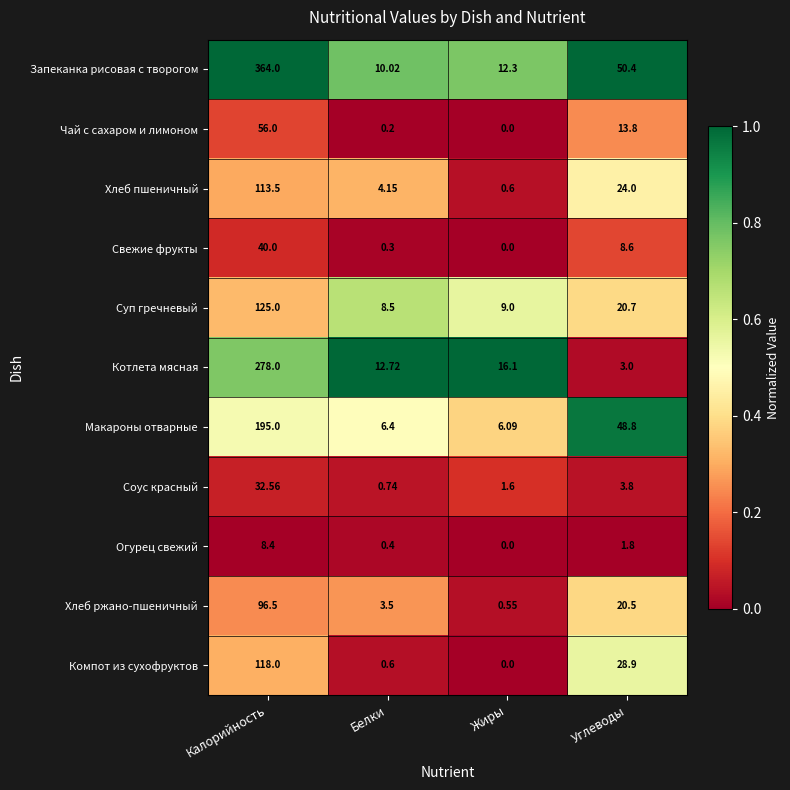

Which series changed the most between Белки and Углеводы?

Макароны отварные